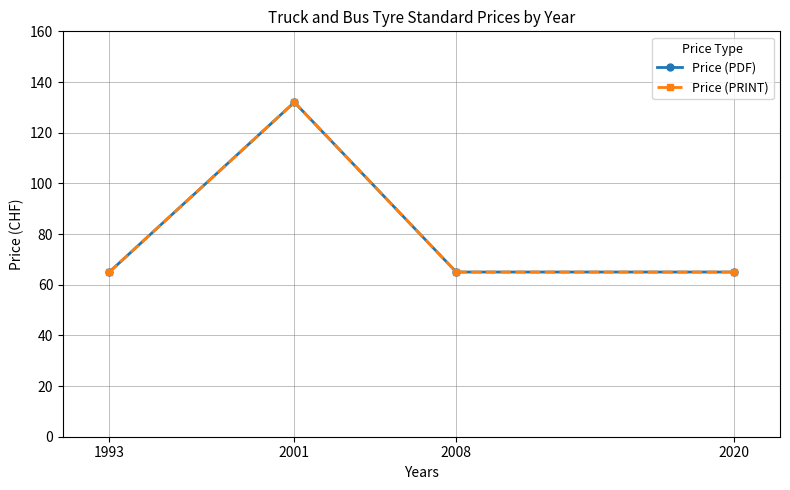

How many Price (PDF) values are between 65 and 132?

4